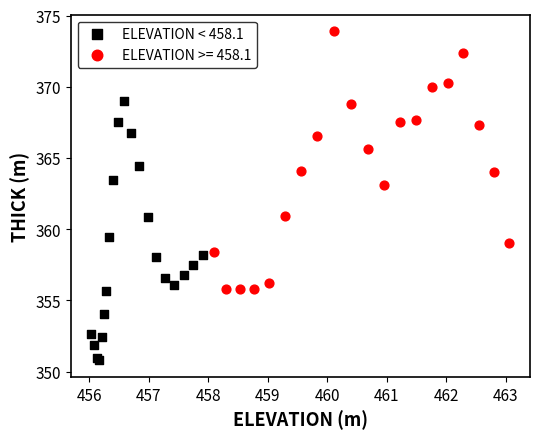

Which series reaches the maximum Y coordinate?

ELEVATION >= 458.1